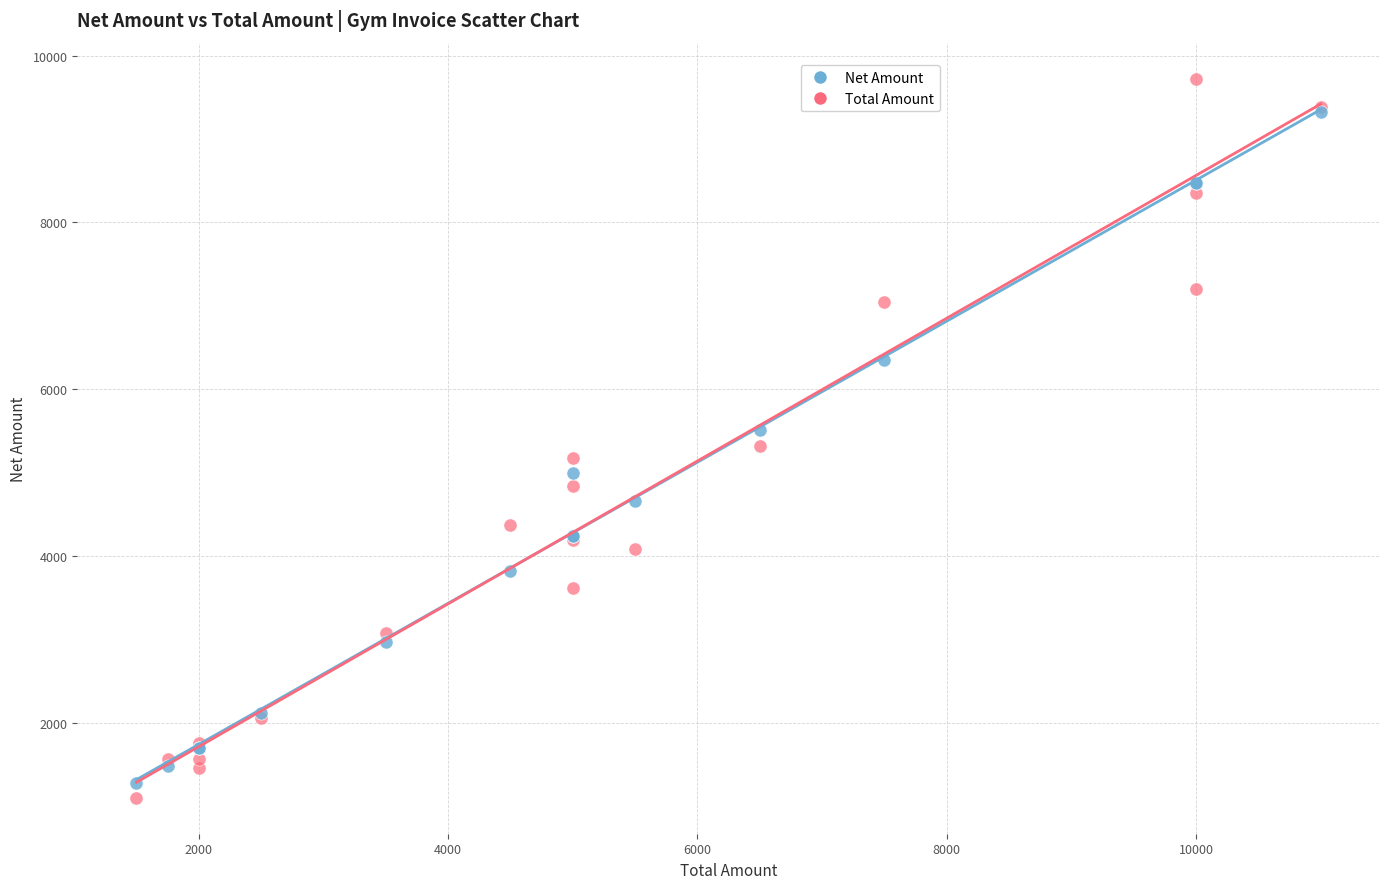

Which series has the widest spread of Y values?

Total Amount